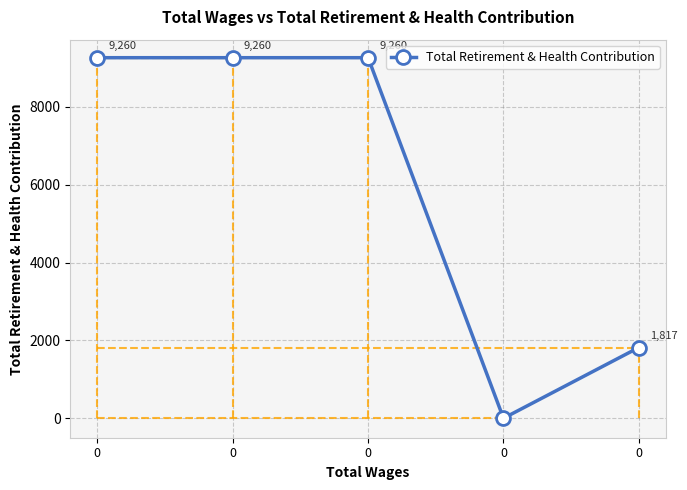

The value at 0 is 14366. True or false?

False